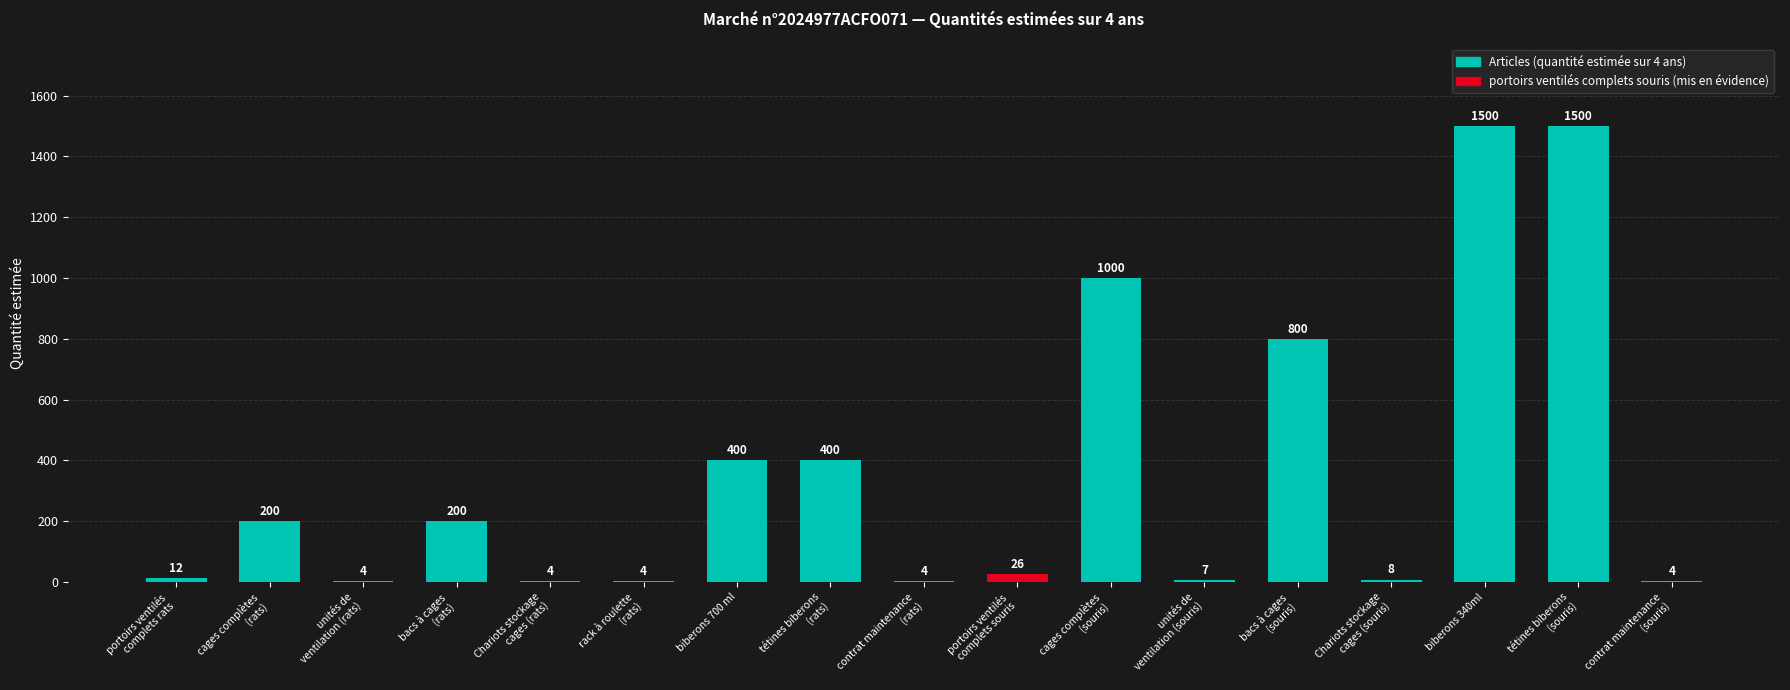

Reading left to right, transcribe all the data shown in this chart.

12	200	4	200	4	4	400	400	4	26	1000	7	800	8	1500	1500	4